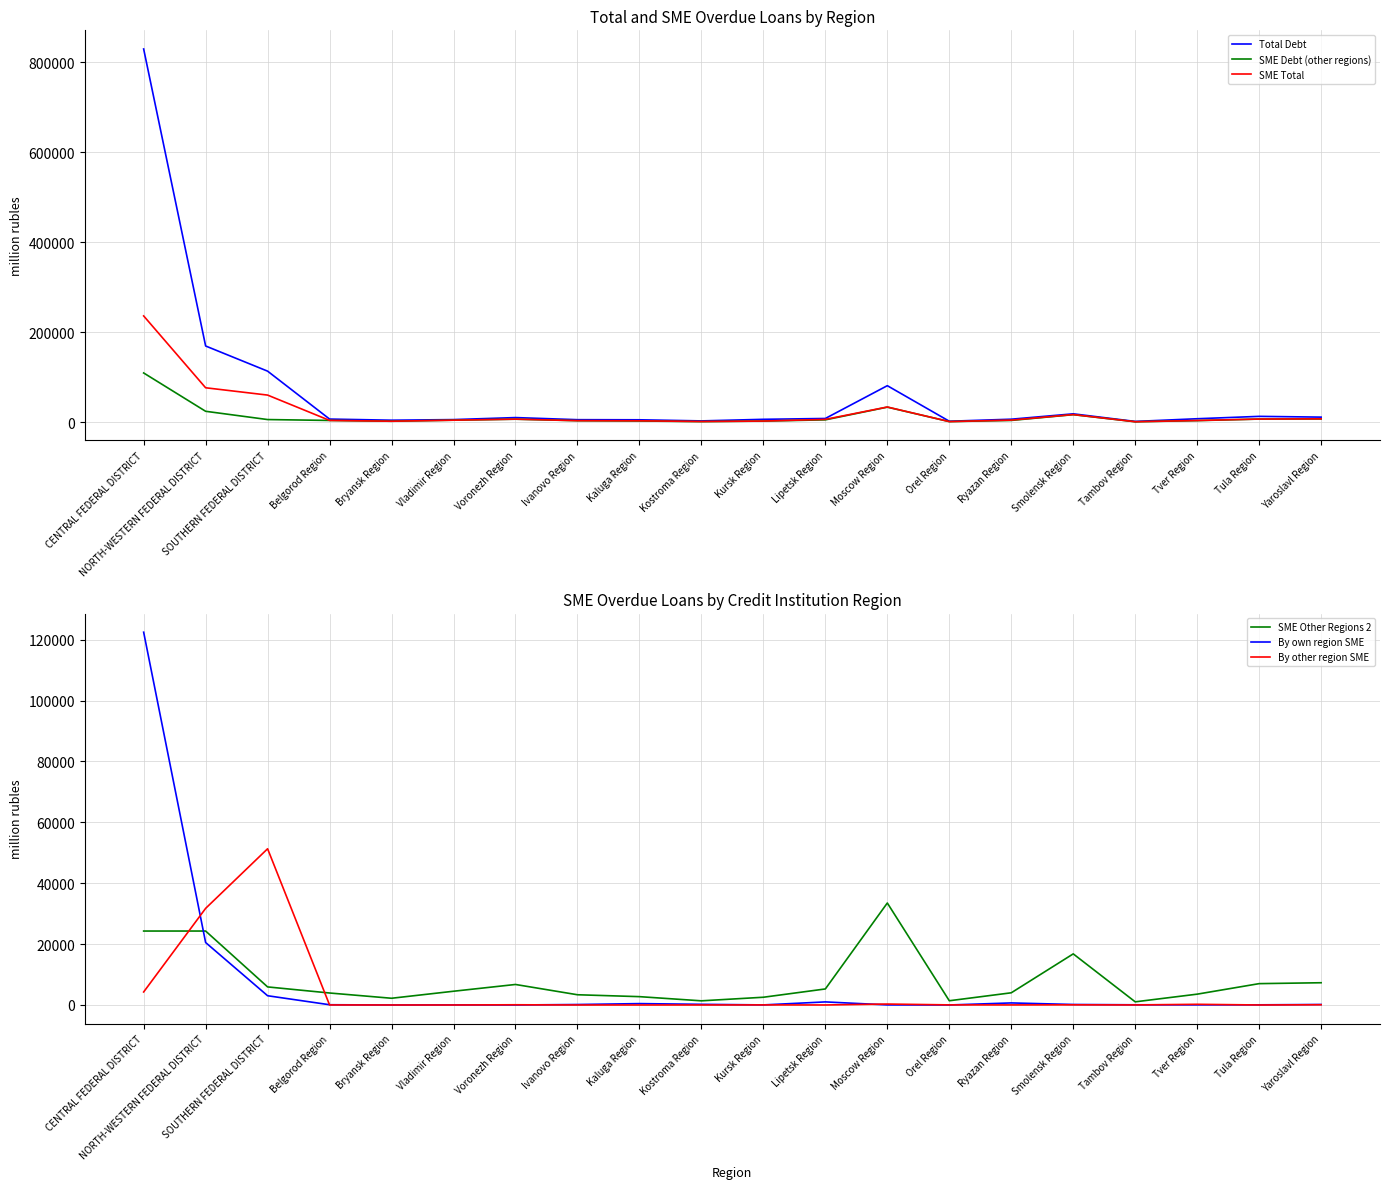

At which label is SME Total closest to 118630?

NORTH-WESTERN FEDERAL DISTRICT